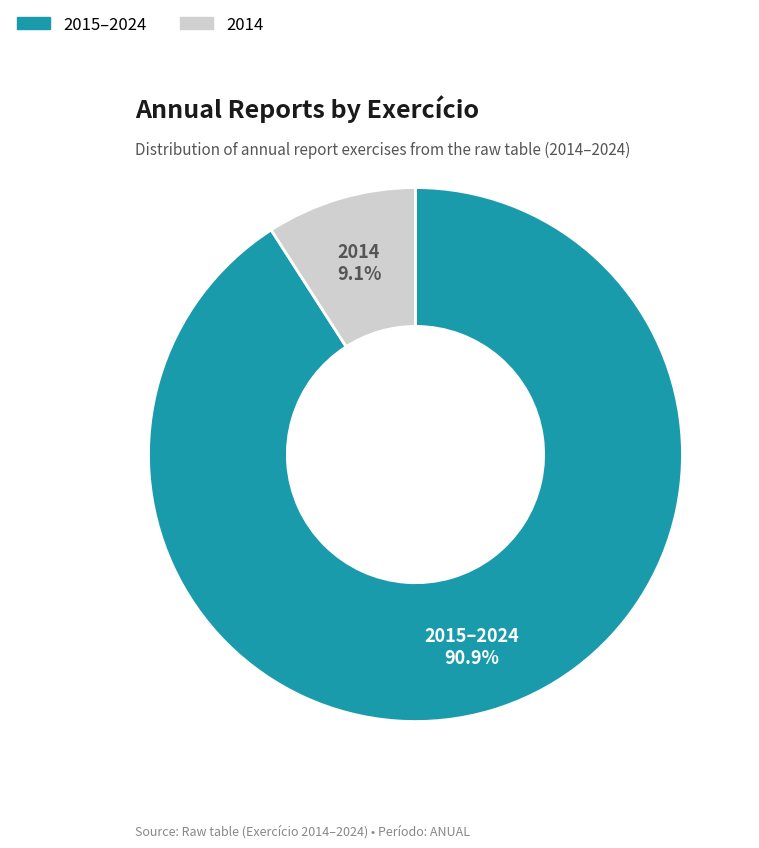

Does any single category account for the majority?

Yes